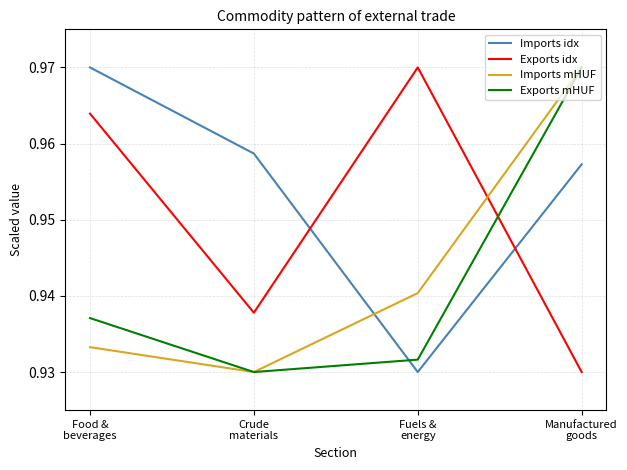

Which series has the largest total across all categories?

Imports idx